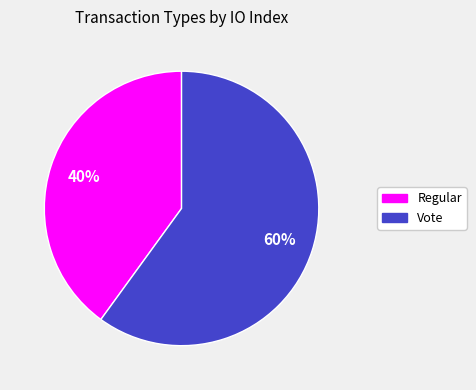

Is the sum of Vote and Regular greater than half?

Yes